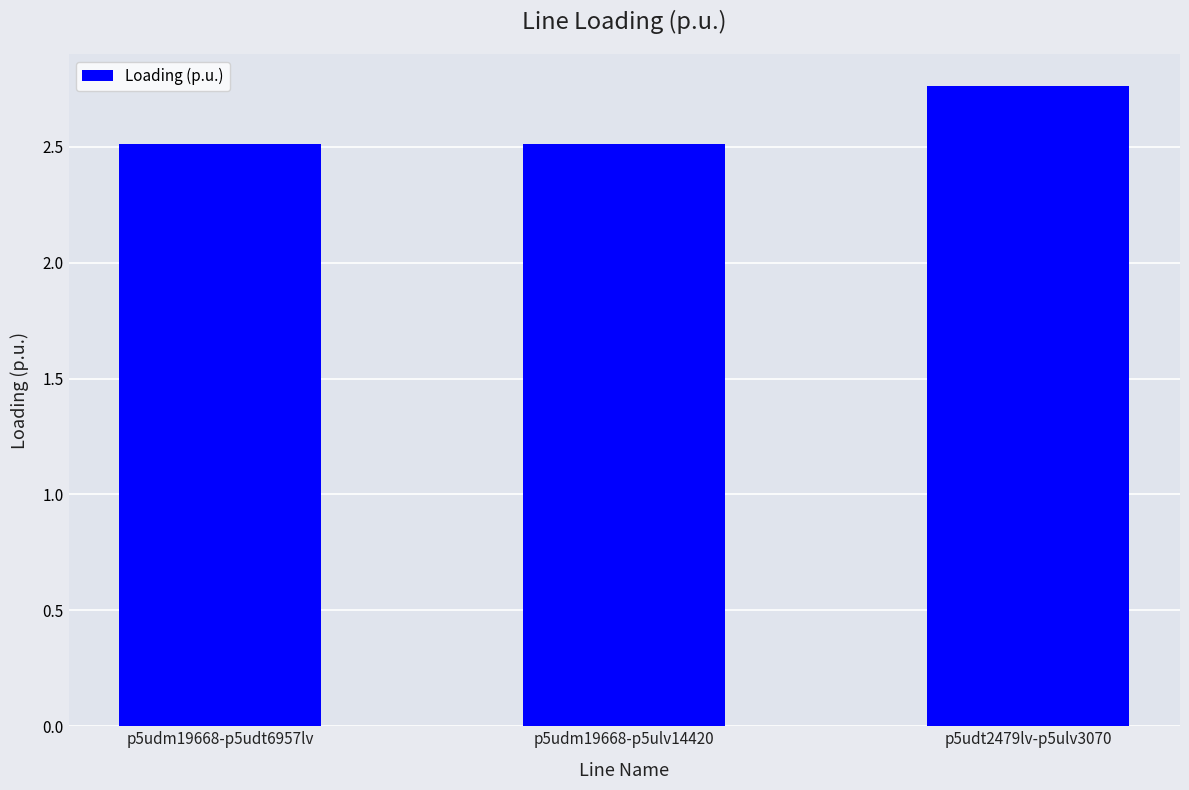

Count the values in the range 2 to 3.

3